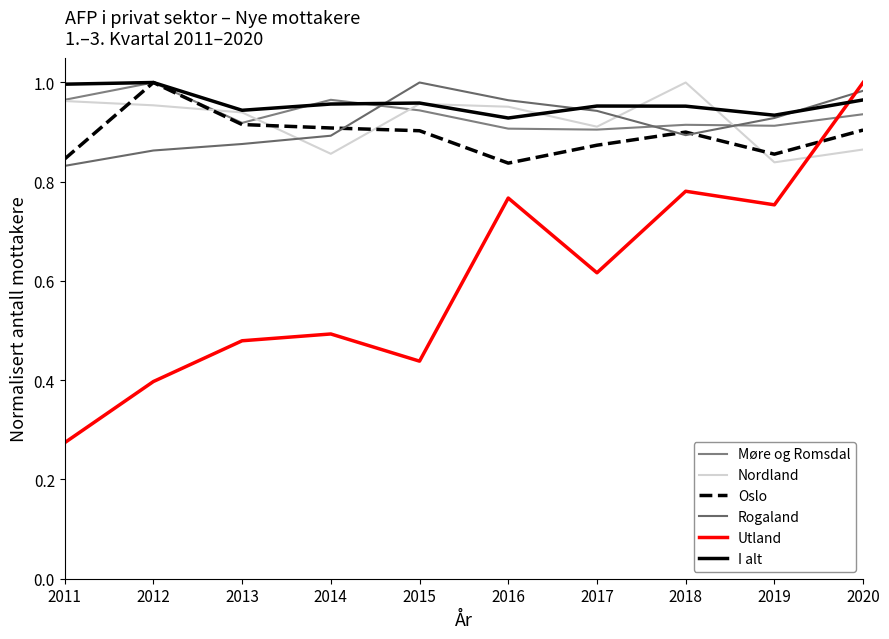

What is the difference between the maximum and minimum values in the Rogaland series?

0.2